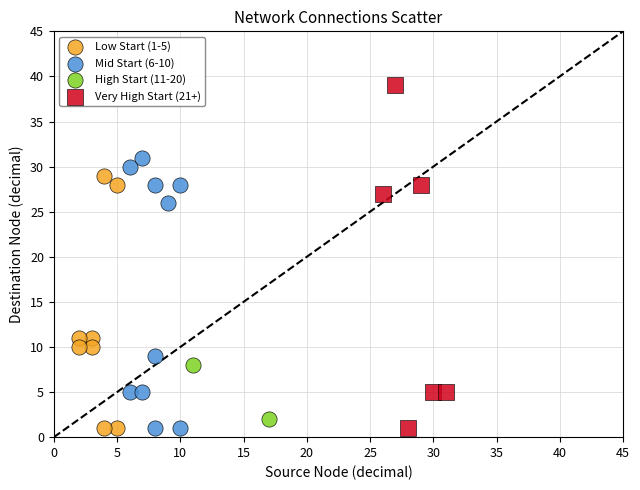

What are all the series names shown in the legend?

Low Start (1-5), Mid Start (6-10), High Start (11-20), Very High Start (21+)